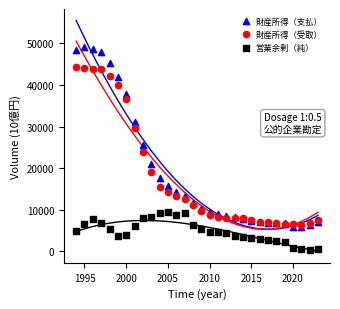

What are all the series names shown in the legend?

財産所得（支払）, 財産所得（受取）, 営業余剰（純）